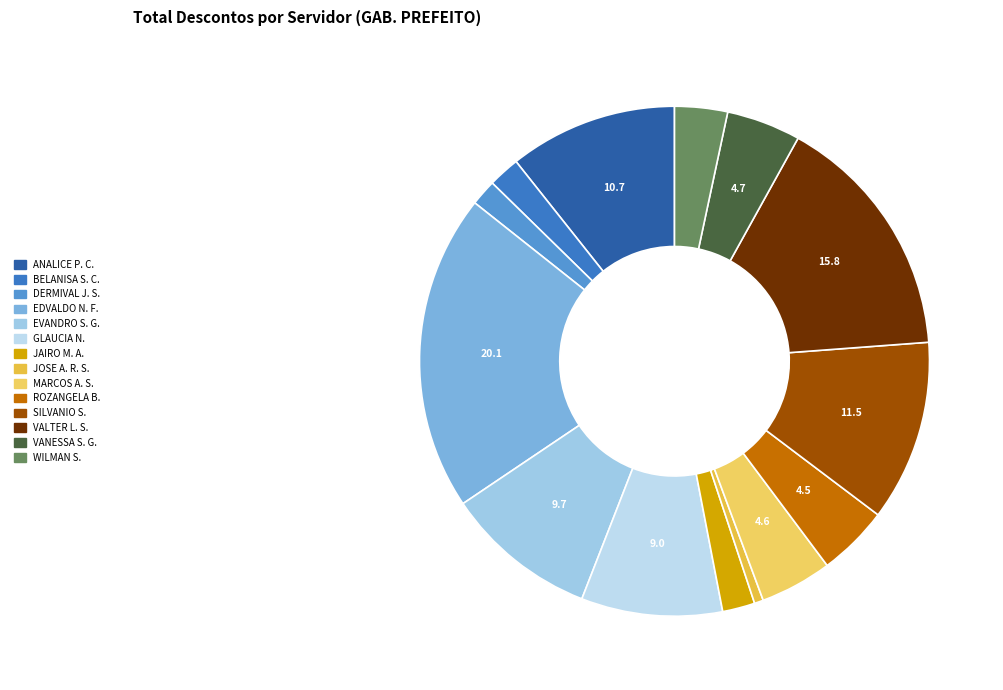

Which slice is the largest?

EDVALDO NOGUEIRA FILHO